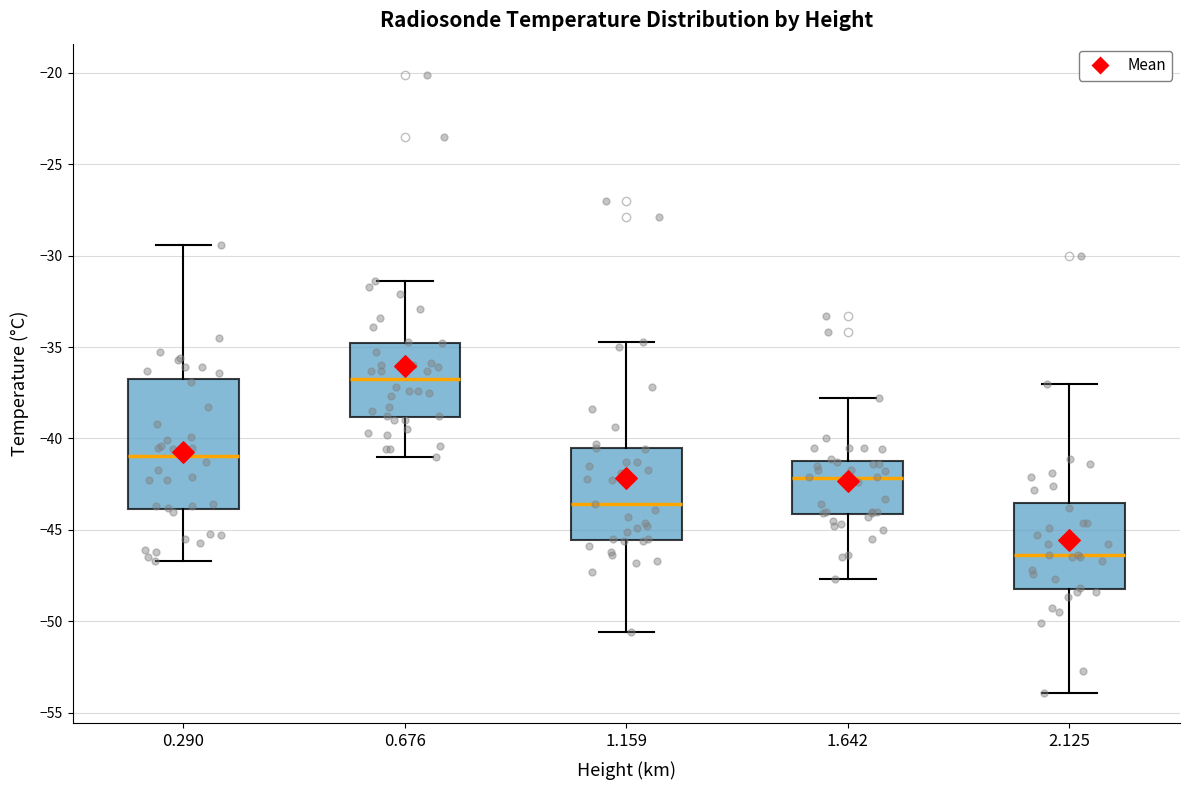

Reading left to right, read every box against the y-axis: the position of its median line, the range the box covers, and the ends of its whiskers. The values are not printed on the chart, so give them approximately, as read against the axis.

0.290: median -41.0, box -44.0 to -37.0, whiskers -46.5 to -29.5
0.676: median -36.5, box -39.0 to -35.0, whiskers -41.0 to -31.5
1.159: median -43.5, box -45.5 to -40.5, whiskers -50.5 to -34.5
1.642: median -42.0, box -44.0 to -41.0, whiskers -47.5 to -38.0
2.125: median -46.5, box -48.0 to -43.5, whiskers -54.0 to -37.0